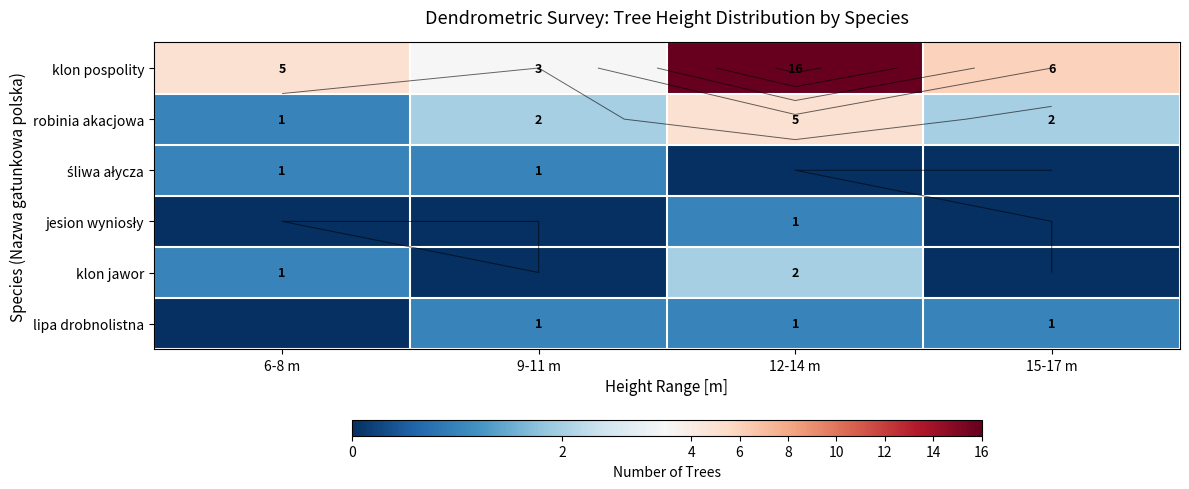

Where does the klon pospolity series first go above 6?

12-14 m